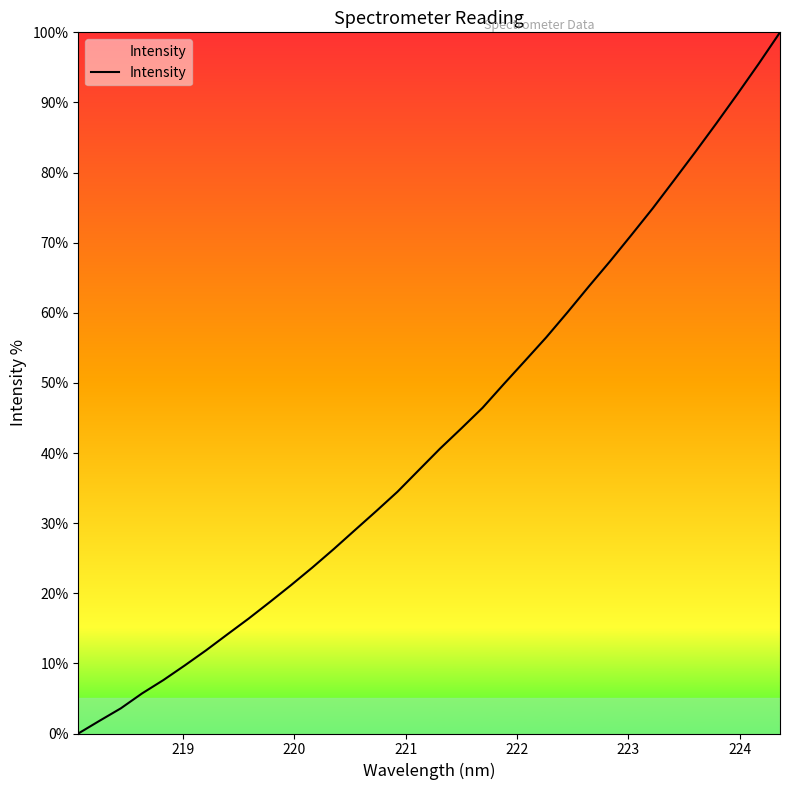

What is the maximum value shown in the chart?

100.0